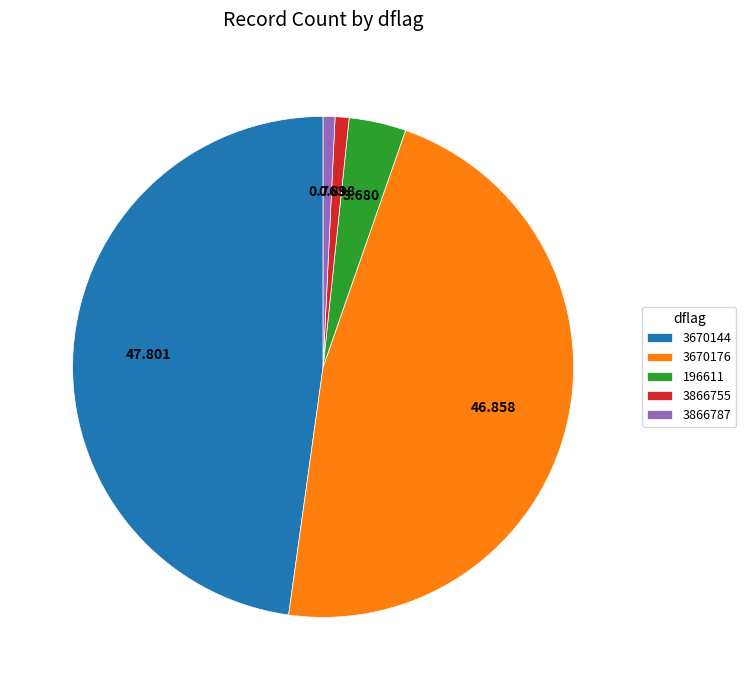

Combined, do 3670144 and 3670176 account for over 50%?

Yes